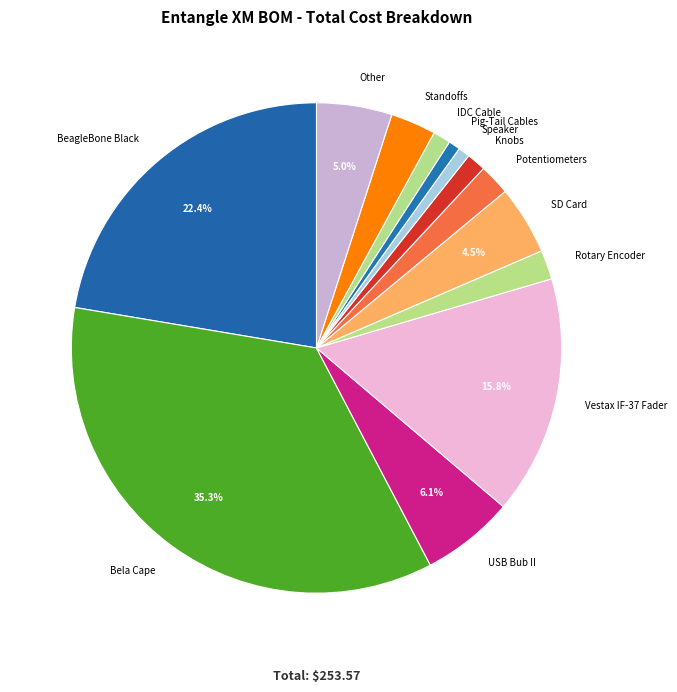

Is the sum of USB Bub II and Vestax IF-37 Fader greater than half?

No